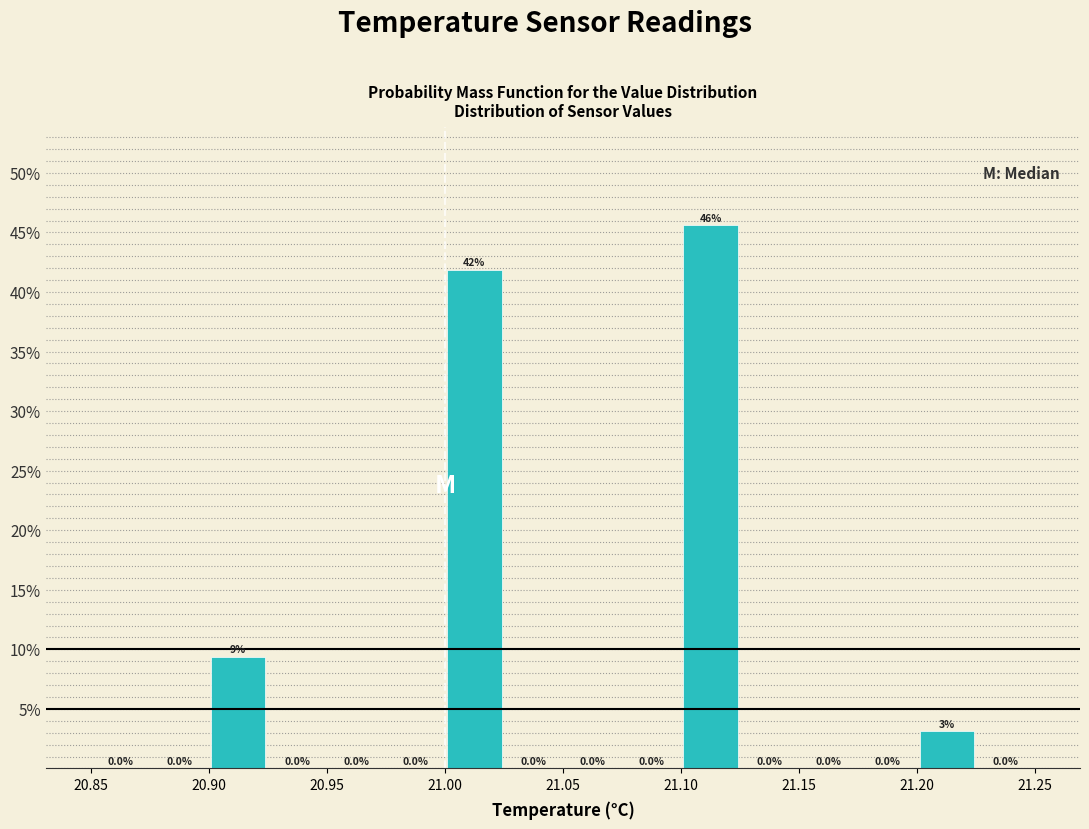

Over which range of the x-axis is the bar tallest?

21.100 to 21.125